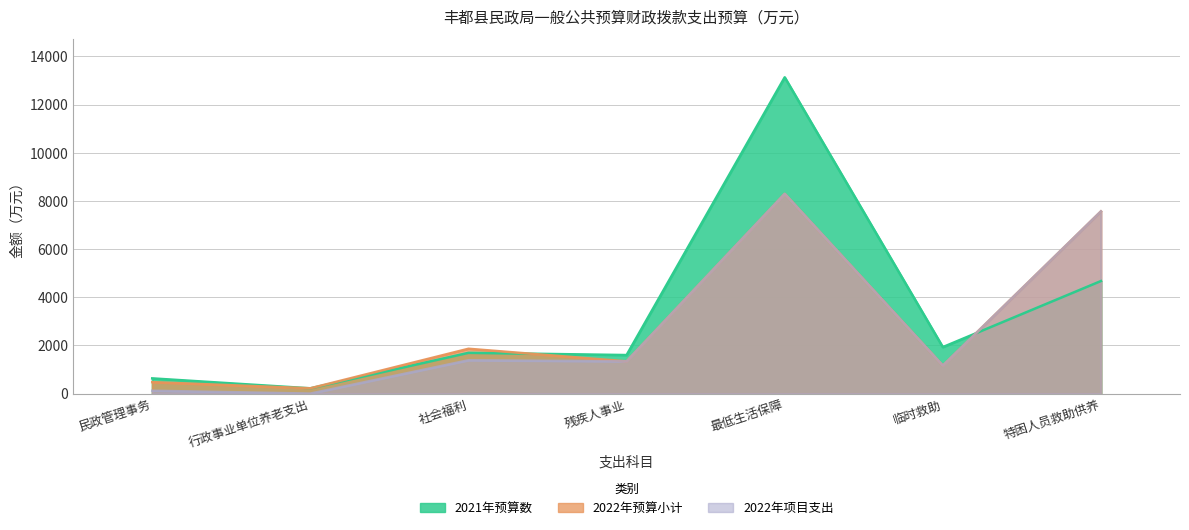

Between 民政管理事务 and 特困人员救助供养, which is larger?

特困人员救助供养